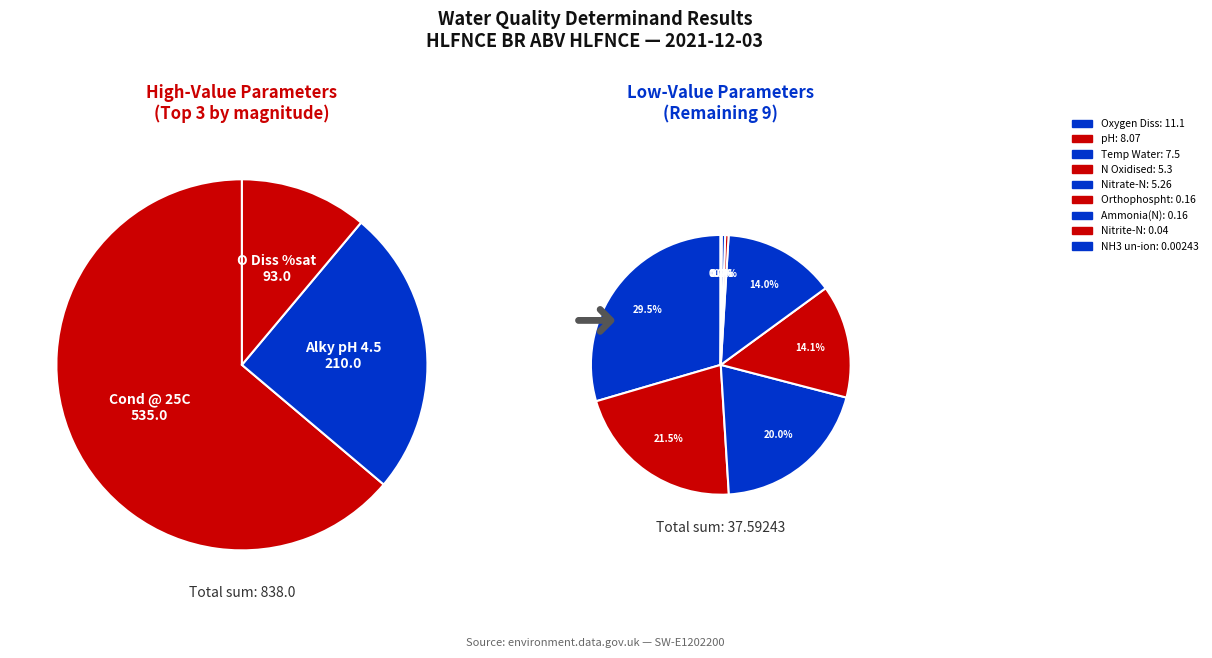

Is NH3 un-ion the majority of the pie?

No